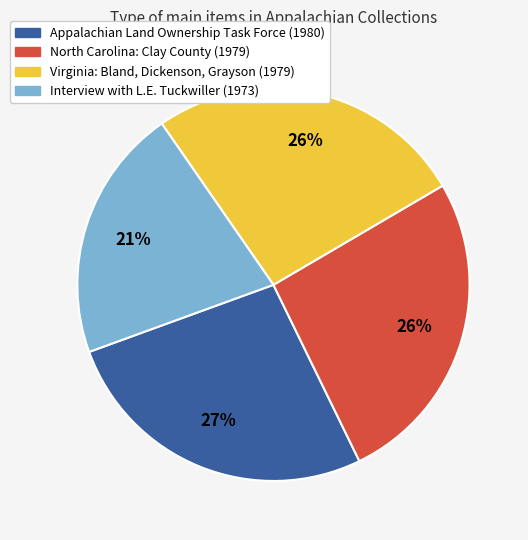

Combined, do North Carolina: Clay County (1979) and Appalachian Land Ownership Task Force (1980) account for over 50%?

Yes